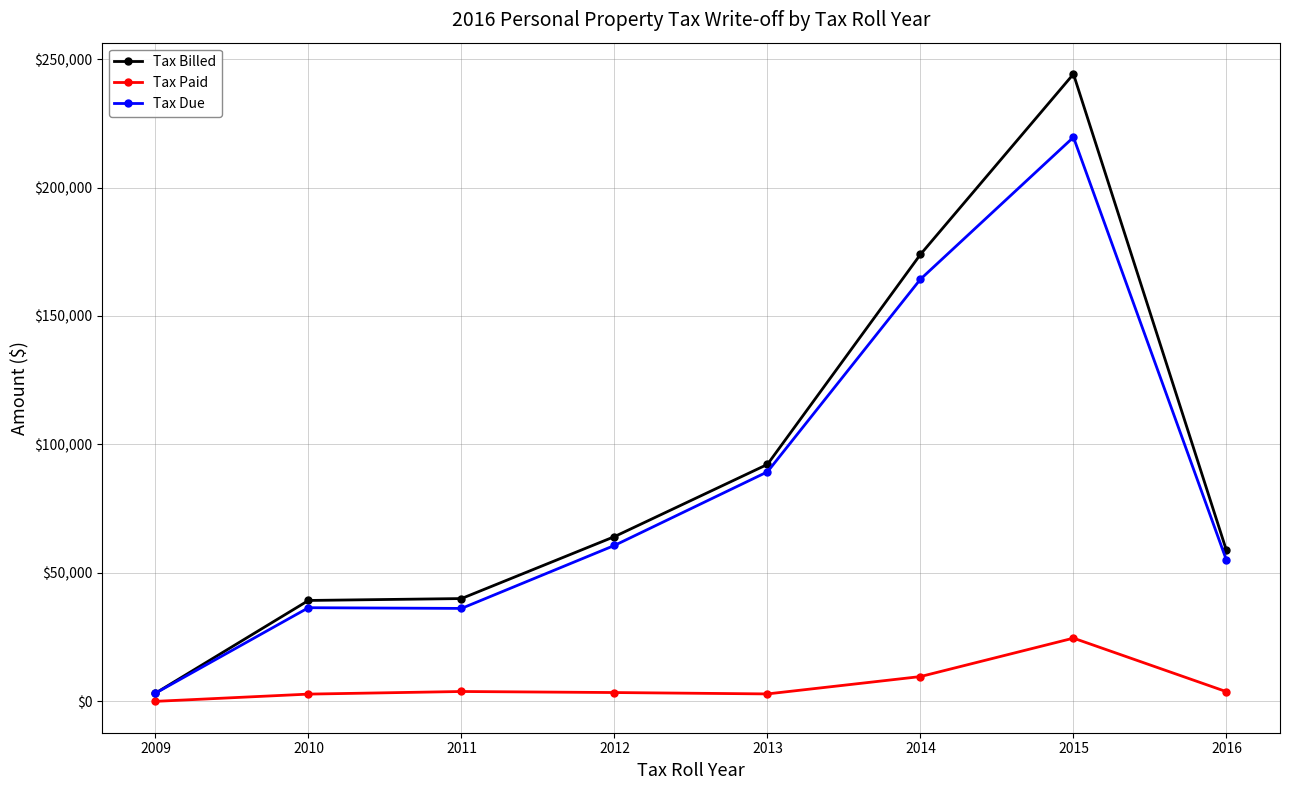

List the series in order of their peak value, highest first.

Tax Billed, Tax Due, Tax Paid